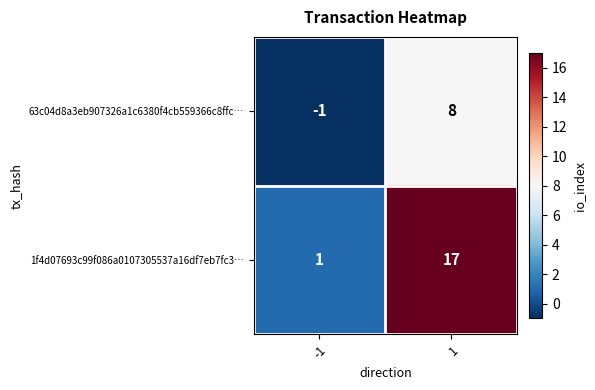

What is the spread (max minus min) of values at 1?

9